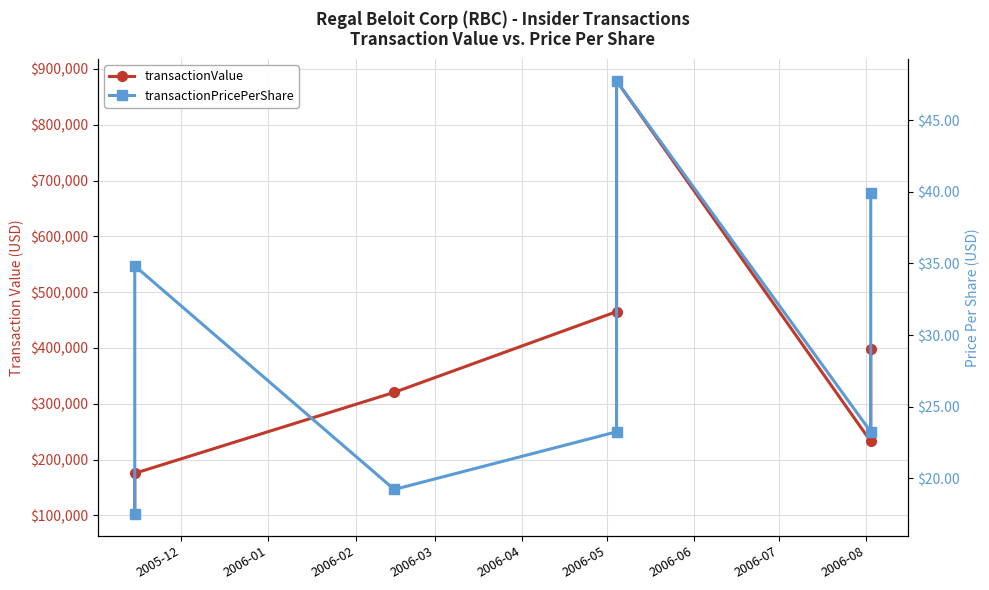

At which label does transactionValue first exceed 320423?

2006-03